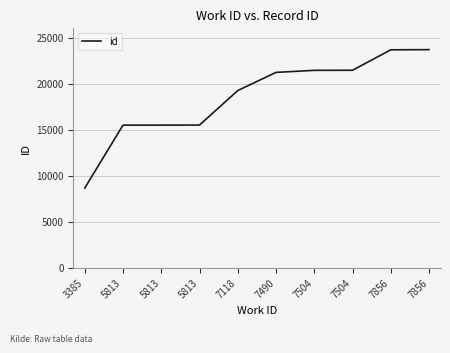

The chart shows a value of 15516 at 5813. True or false?

True